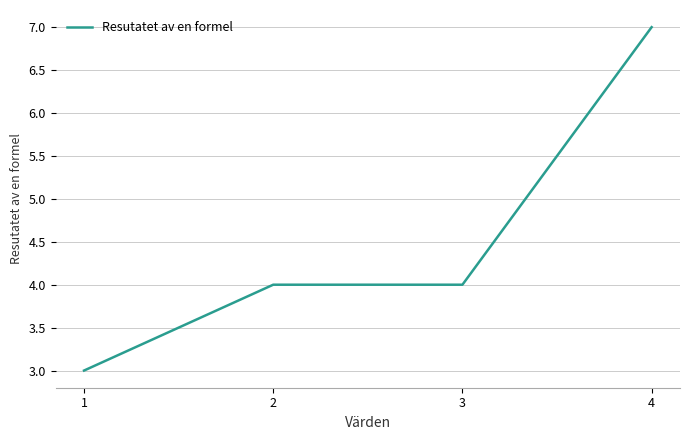

Between 3 and 1, which is larger?

3